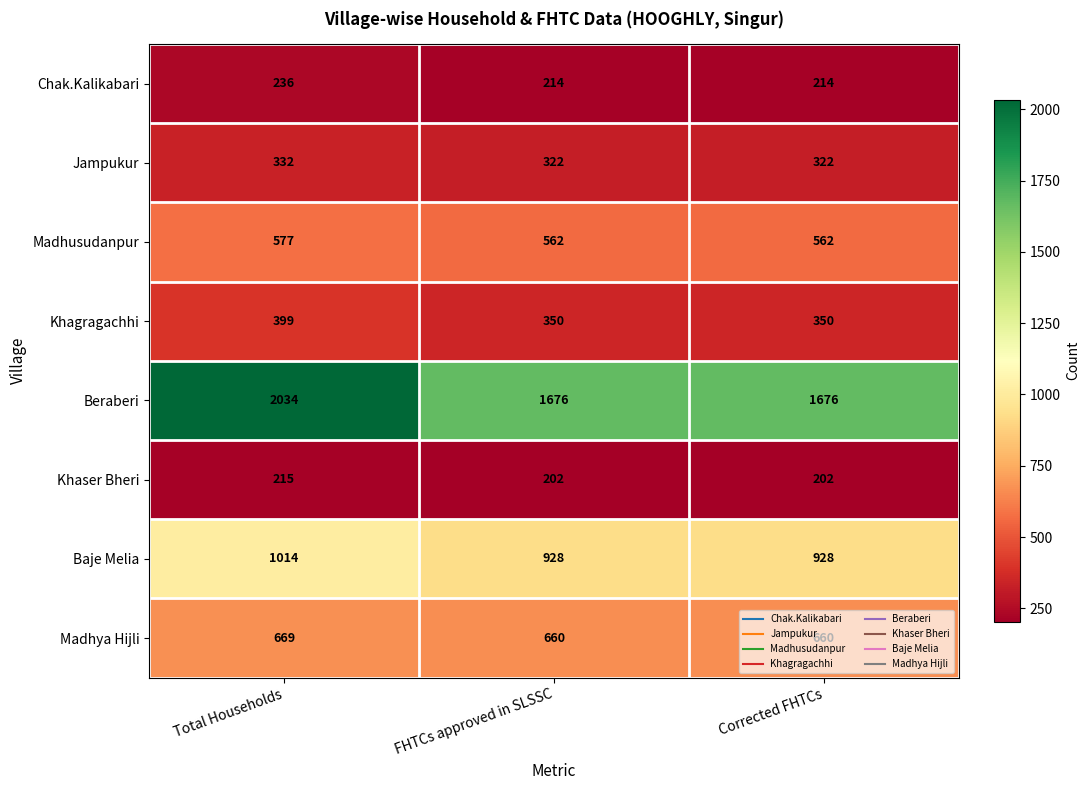

What is the sum of all Beraberi values?

5386